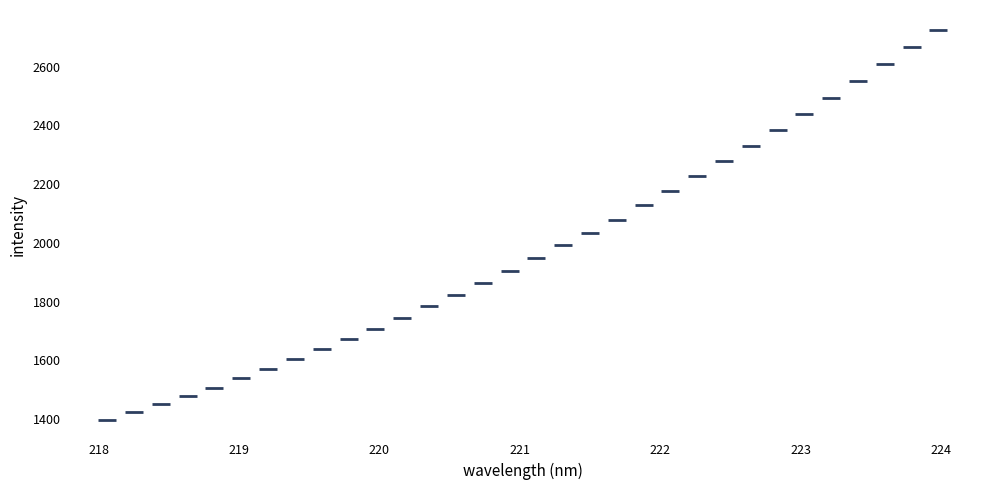

What is the range of X values (max minus min)?

5.9